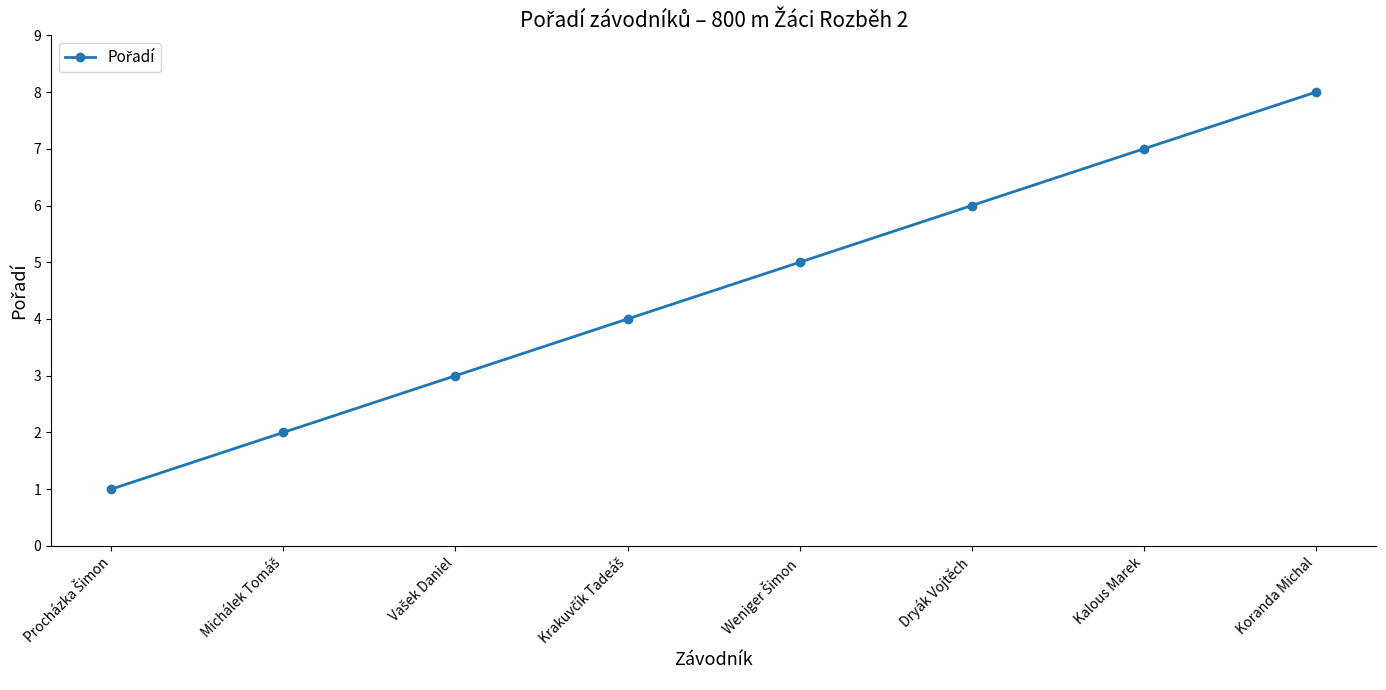

What value does the data have at Koranda Michal?

8